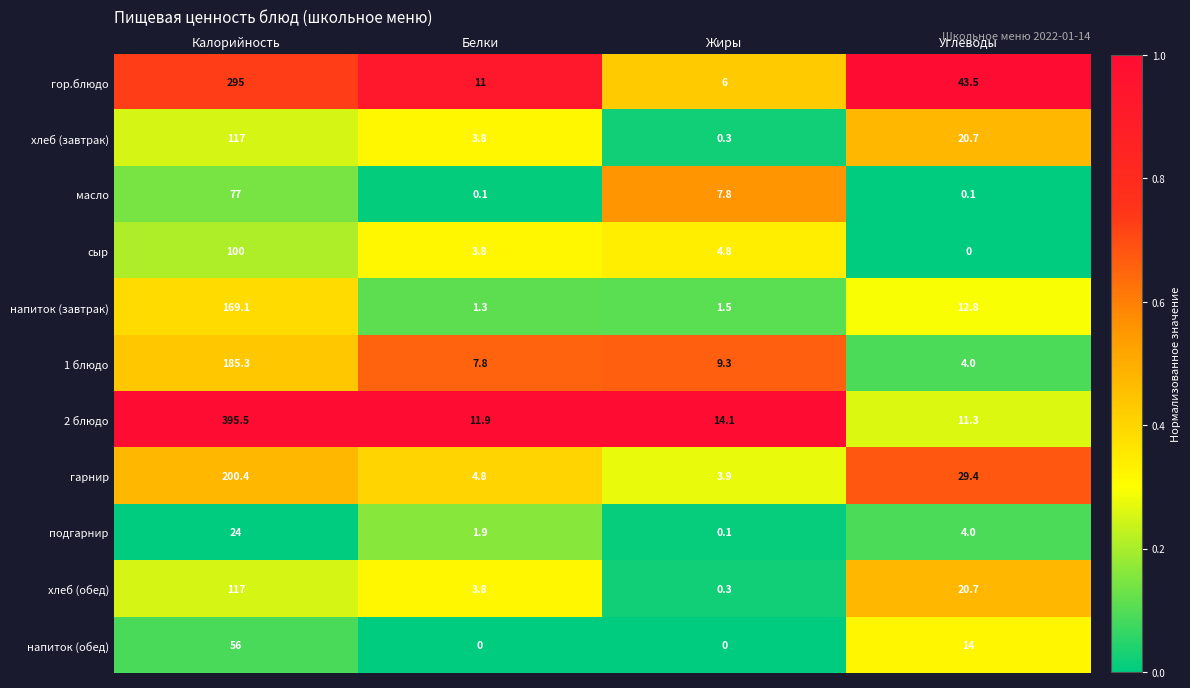

Rank the categories by 2 блюдо value from lowest to highest.

Углеводы, Белки, Жиры, Калорийность